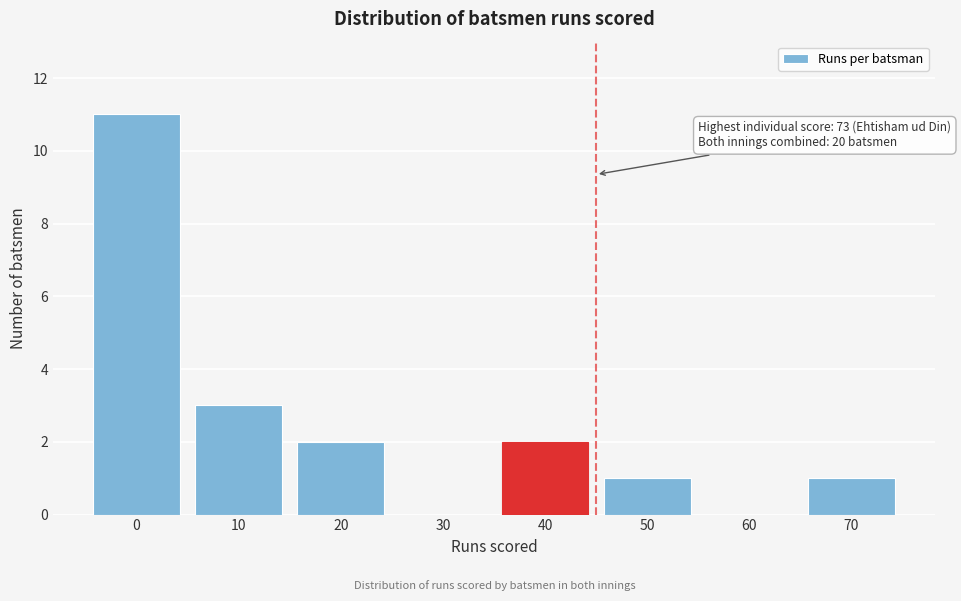

Reading left to right, what are all the values shown in this chart?

0=11	10=3	20=2	30=0	40=2	50=1	60=0	70=1